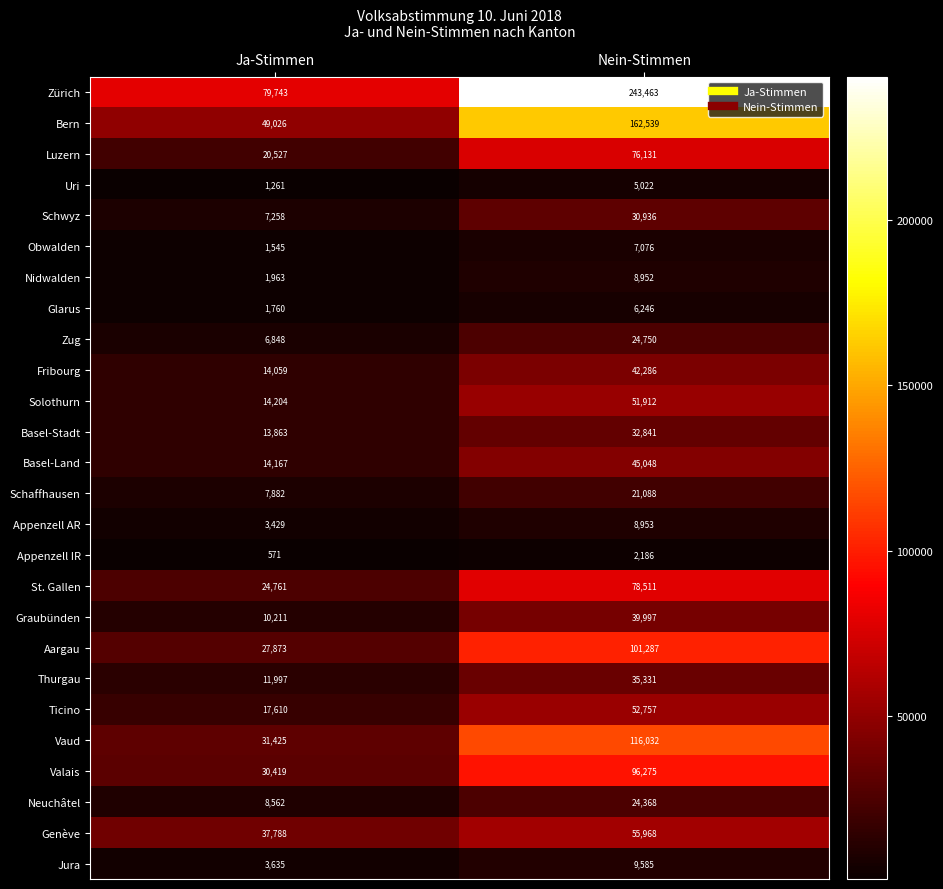

Rank the series by their maximum value, from highest to lowest.

Zürich, Bern, Vaud, Aargau, Valais, St. Gallen, Luzern, Genève, Ticino, Solothurn, Basel-Land, Fribourg, Graubünden, Thurgau, Basel-Stadt, Schwyz, Zug, Neuchâtel, Schaffhausen, Jura, Appenzell AR, Nidwalden, Obwalden, Glarus, Uri, Appenzell IR